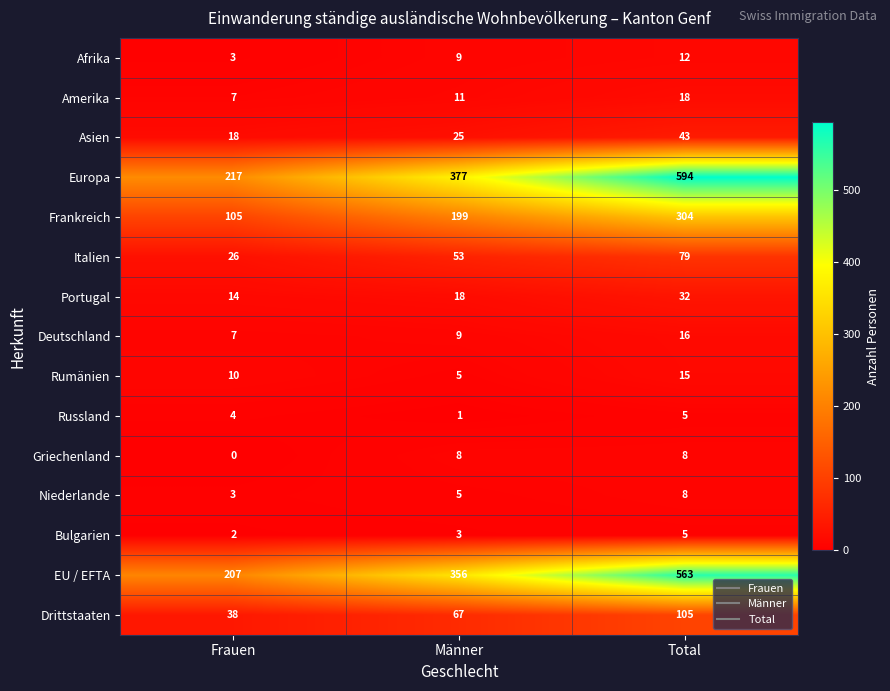

List the labels in order of Drittstaaten value, smallest first.

Frauen, Männer, Total